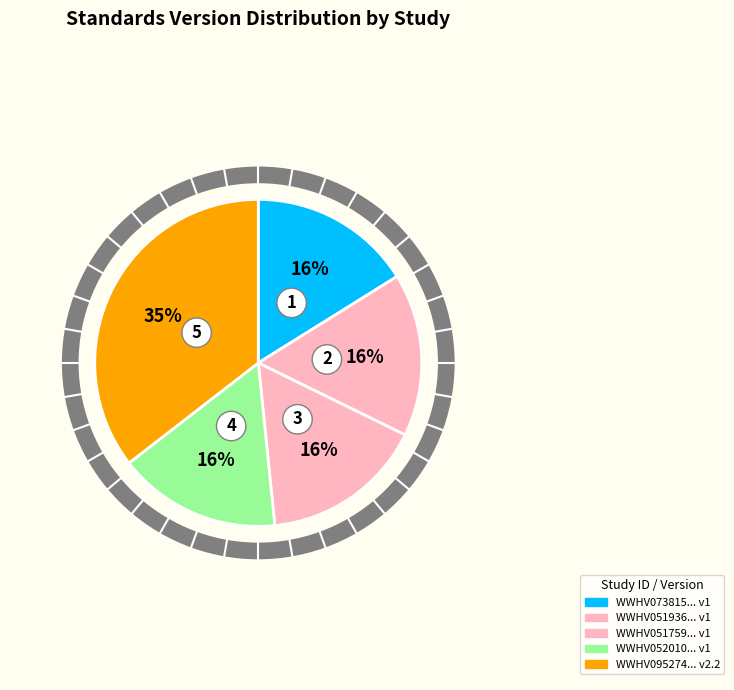

What is the change in value from WWHV051759 to WWHV095274?

+1.2